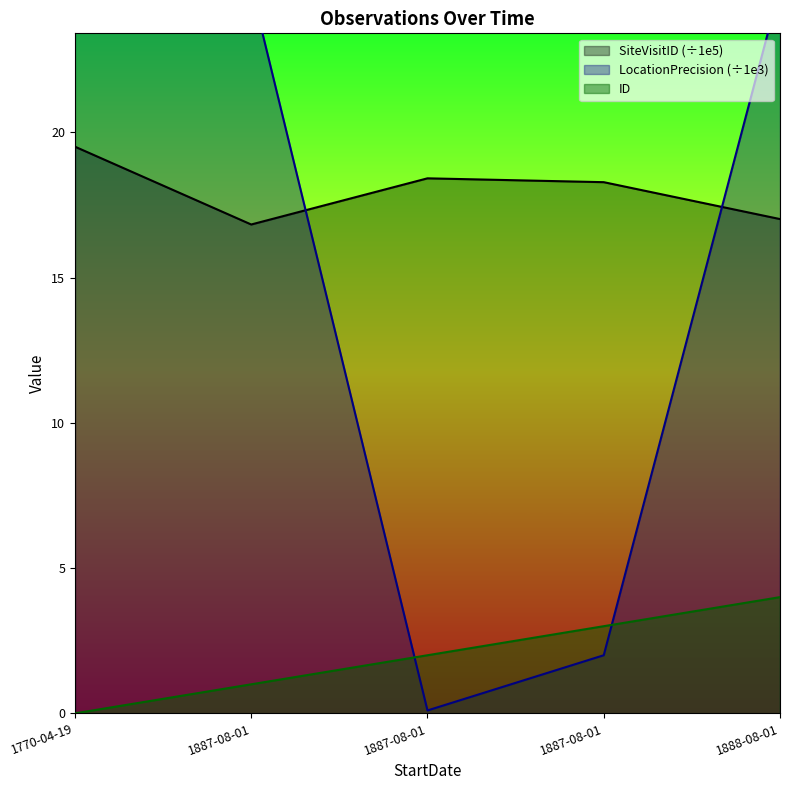

Is the value of SiteVisitID at 1887-08-01 greater than the value of LocationPrecision at 1887-08-01?

No